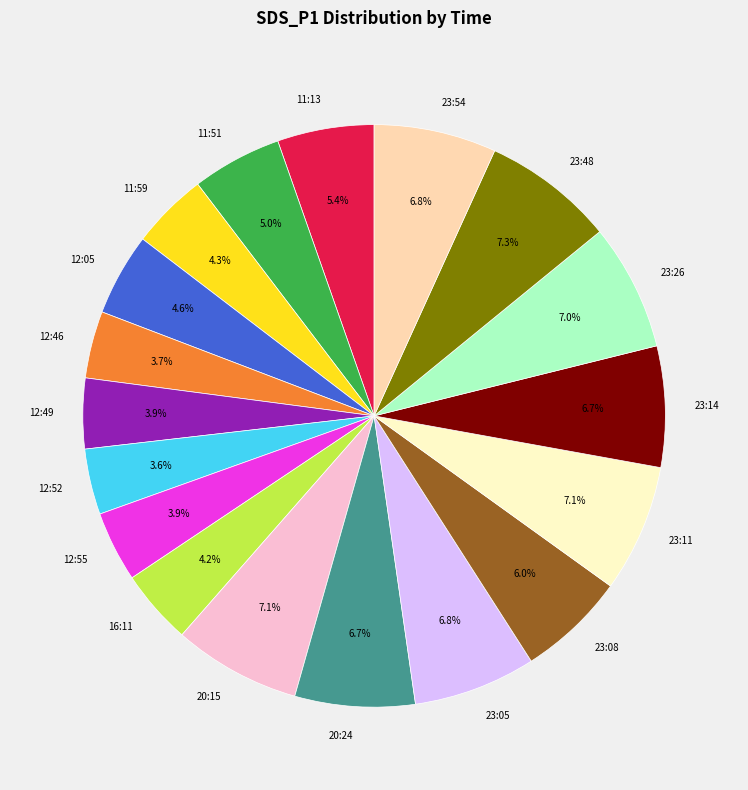

How many slices are in this pie chart?

18